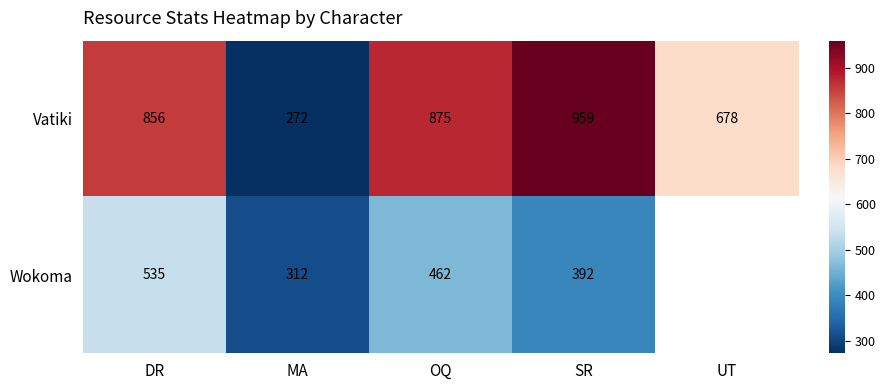

Rank the series at OQ from highest to lowest value.

Vatiki, Wokoma